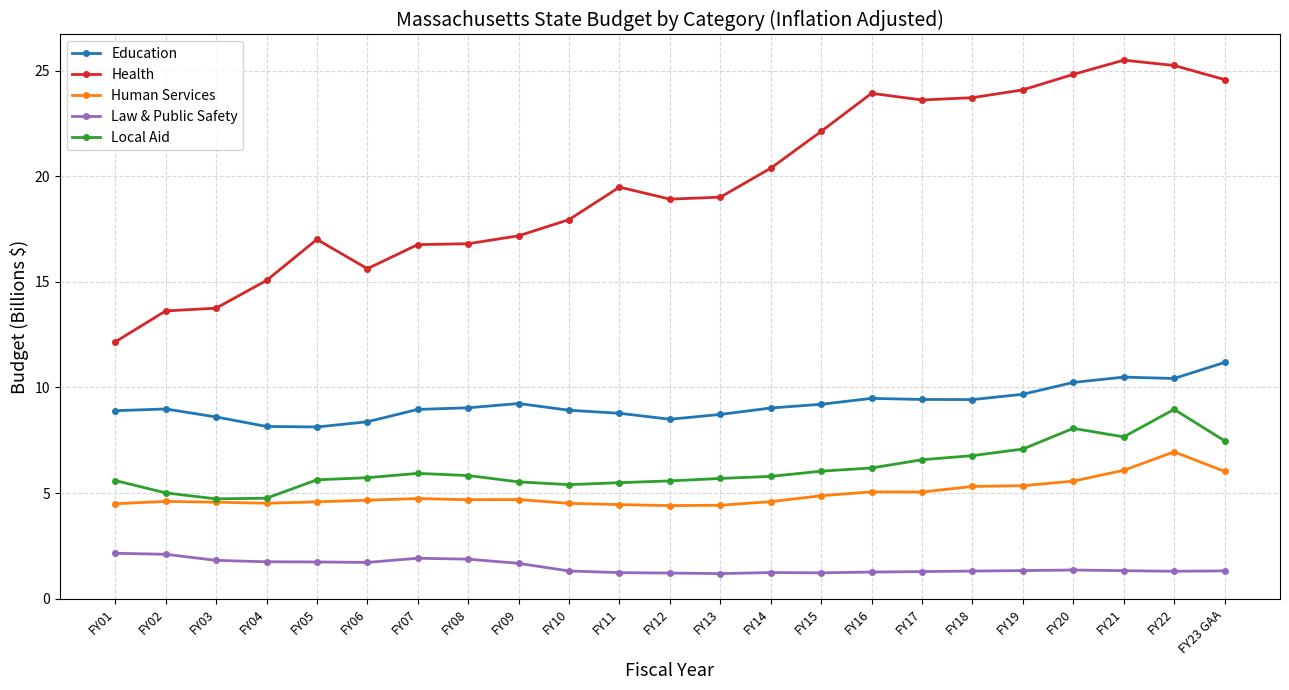

True or false: Education has more than 2 points higher than both neighbors.

True